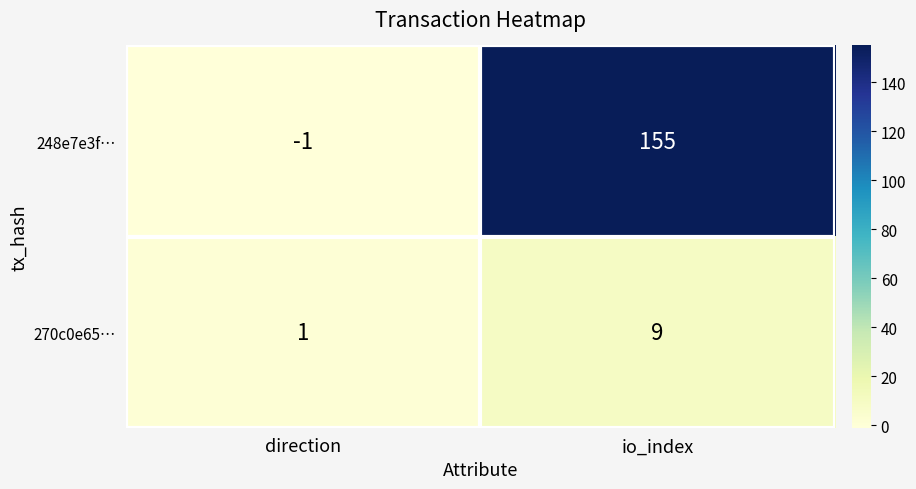

Which label corresponds to the largest value in the chart?

io_index